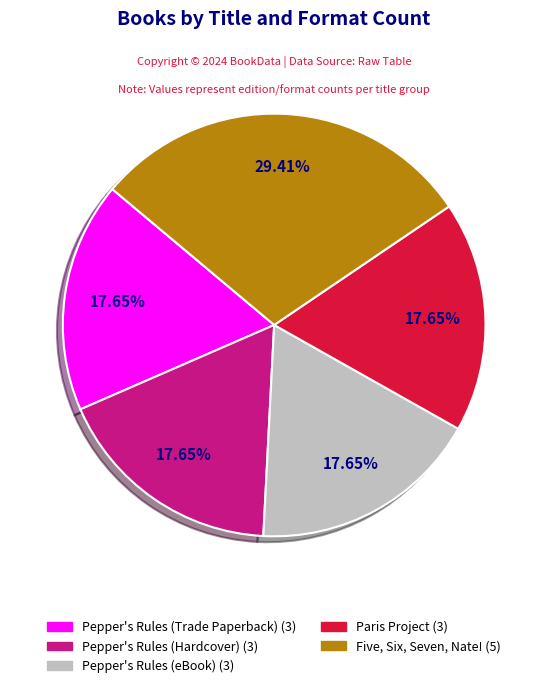

Which slice is the largest?

Five, Six, Seven, Nate!